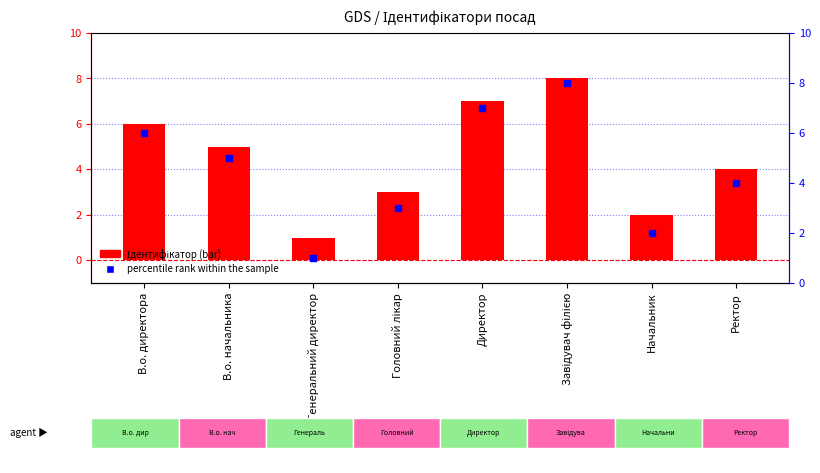

What are all the series names shown in the legend?

Ідентифікатор, percentile rank within the sample